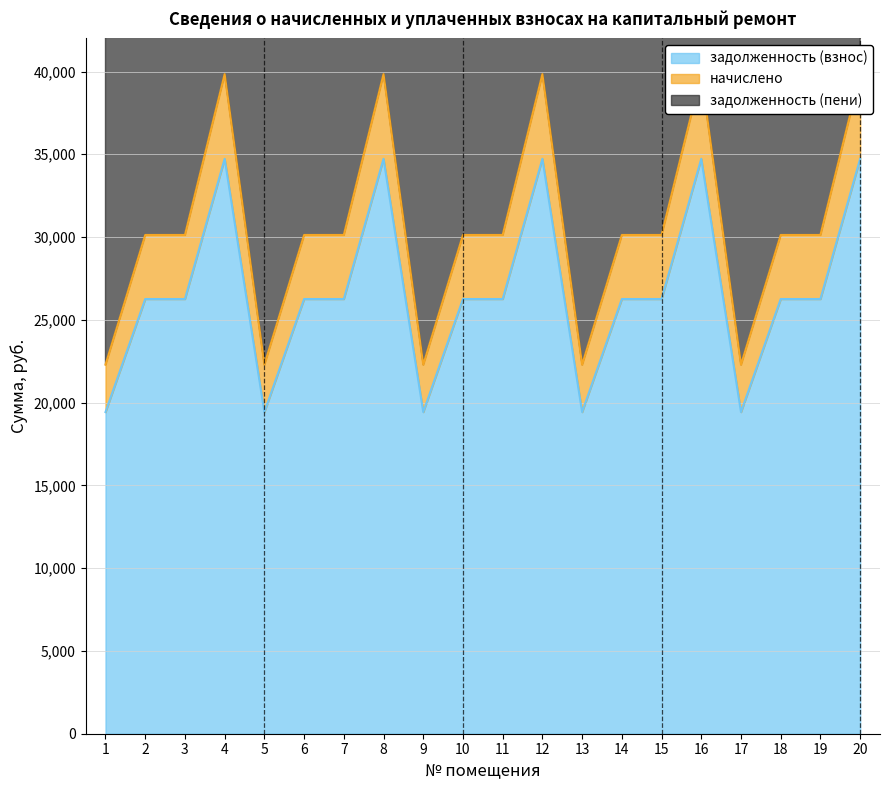

Reading left to right, transcribe all the data shown in this chart.

задолженность (взнос): 1=19428.3	2=26257.2	3=26257.2	4=34727.3	5=19428.3	6=26257.2	7=26257.2	8=34727.3	9=19428.3	10=26257.2	11=26257.2	12=34727.3	13=19428.3	14=26257.2	15=26257.2	16=34727.3	17=19428.3	18=26257.2	19=26257.2	20=34727.3
начислено: 1=22290.9	2=30126.0	3=30126.0	4=39844.1	5=22290.9	6=30126.0	7=30126.0	8=39844.1	9=22290.9	10=30126.0	11=30126.0	12=39844.1	13=22290.9	14=30126.0	15=30126.0	16=39844.1	17=22290.9	18=30126.0	19=30126.0	20=39844.1
задолженность (пени): 1=42434.8	2=57350.4	3=57350.4	4=75850.6	5=42434.8	6=57350.4	7=57350.4	8=75850.6	9=42434.8	10=57350.4	11=57350.4	12=75850.6	13=42434.8	14=57350.4	15=57350.4	16=75850.6	17=42434.8	18=57350.4	19=57350.4	20=75850.6